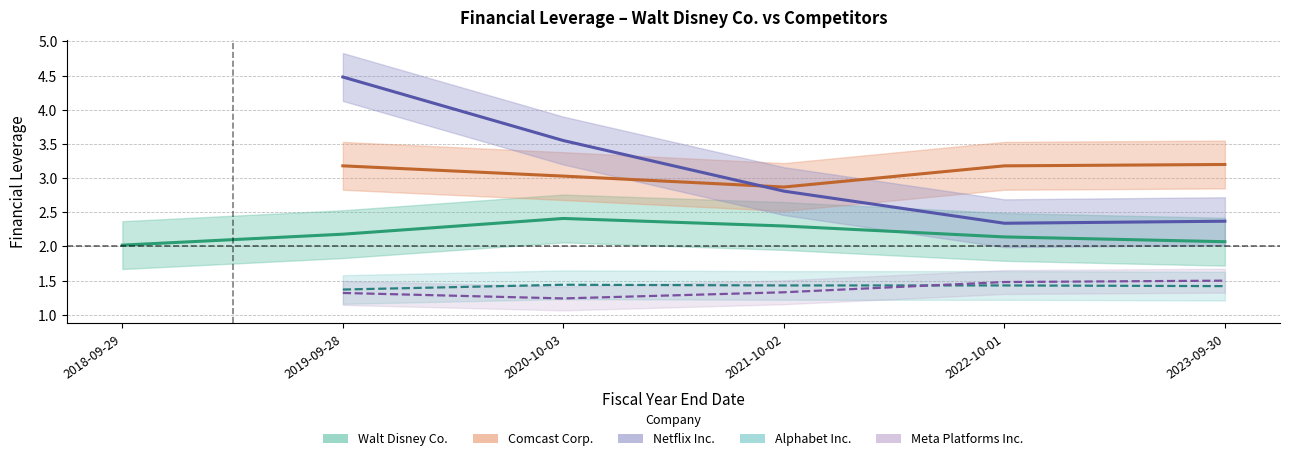

True or false: Comcast Corp. has a value of 1.5 at 2018-09-29.

False